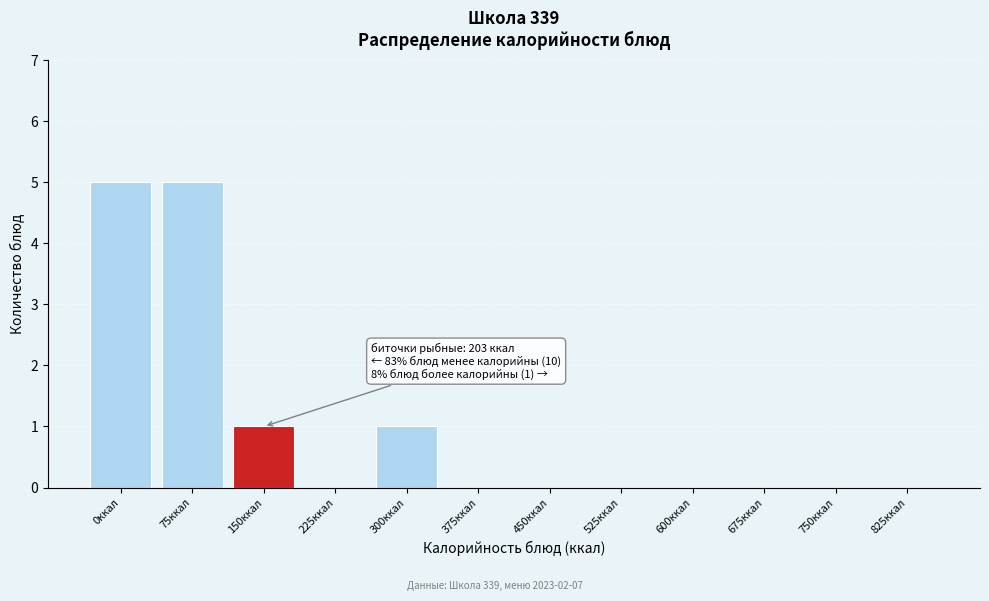

Reading left to right, transcribe all the data shown in this chart.

0ккал=5	75ккал=5	150ккал=1	225ккал=0	300ккал=1	375ккал=0	450ккал=0	525ккал=0	600ккал=0	675ккал=0	750ккал=0	825ккал=0